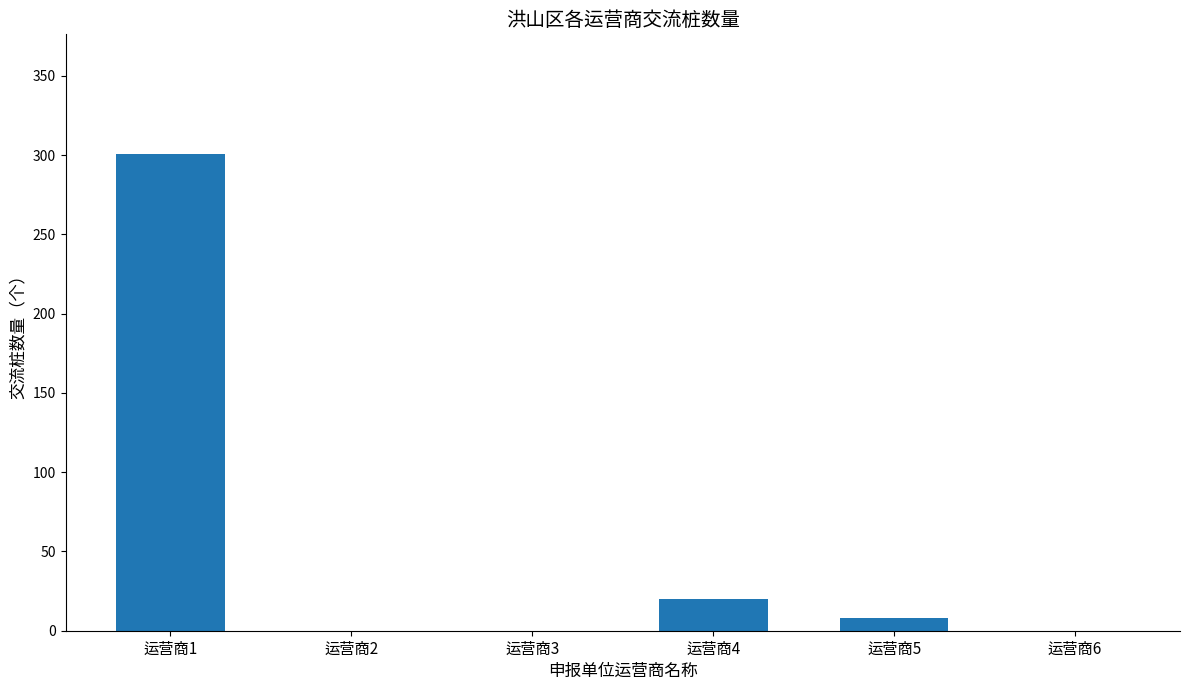

What is the sum of all values?

329